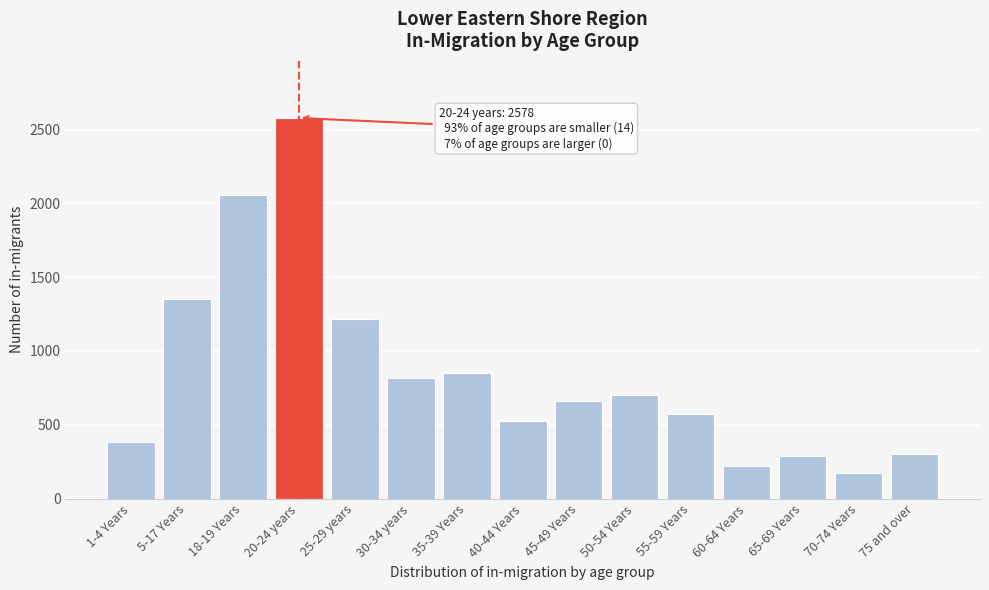

What is the change in value from 25-29 years to 45-49 Years?

-558